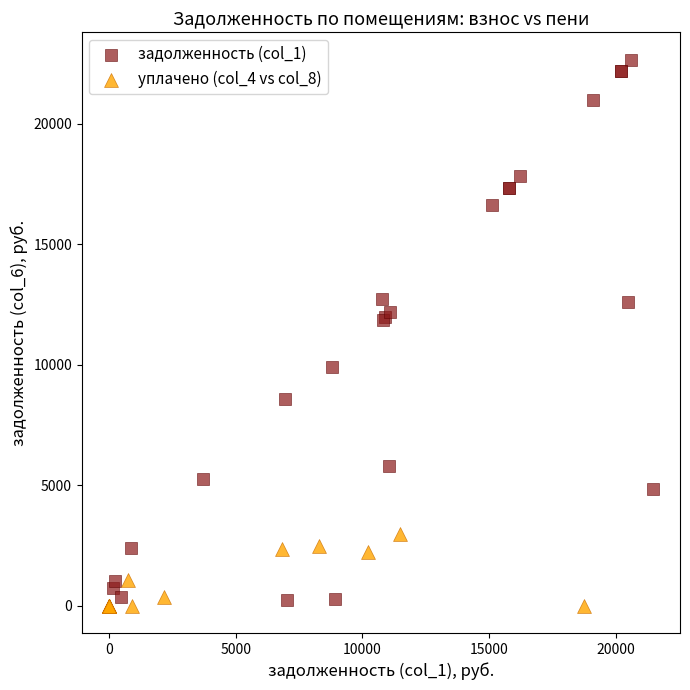

Which series reaches the maximum Y coordinate?

задолженность (col_1)